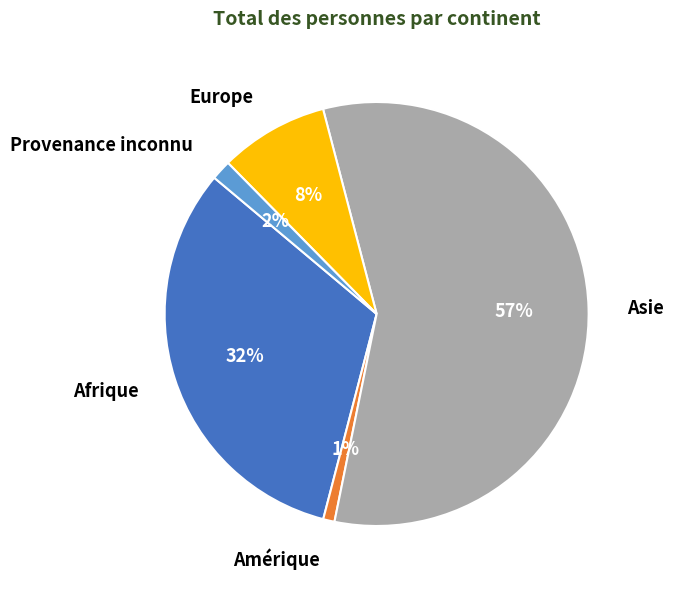

Combined, do Europe and Afrique account for over 50%?

No